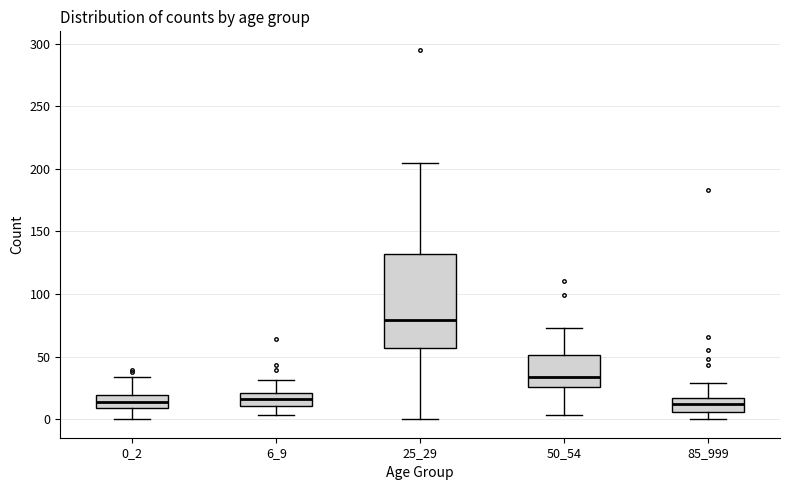

Which box's median line is the highest?

25_29